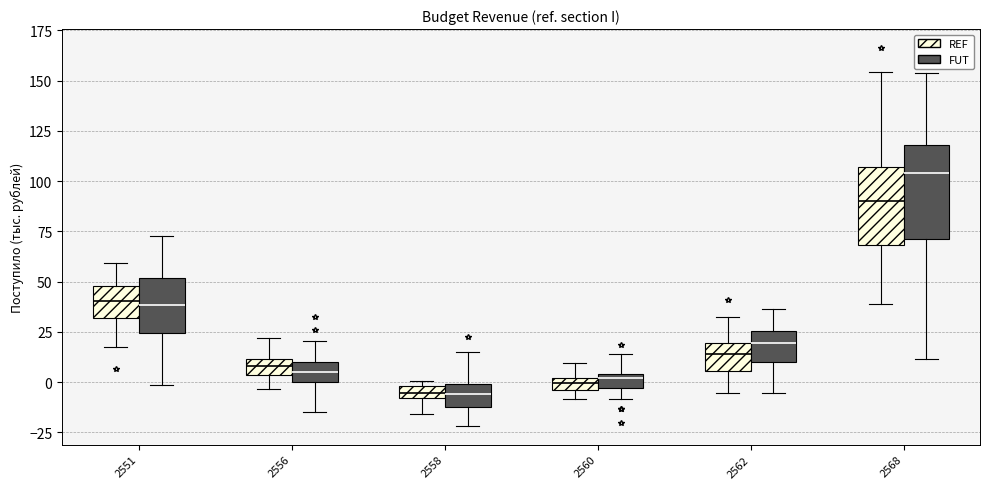

Which box has the highest median line?

2568 (FUT)